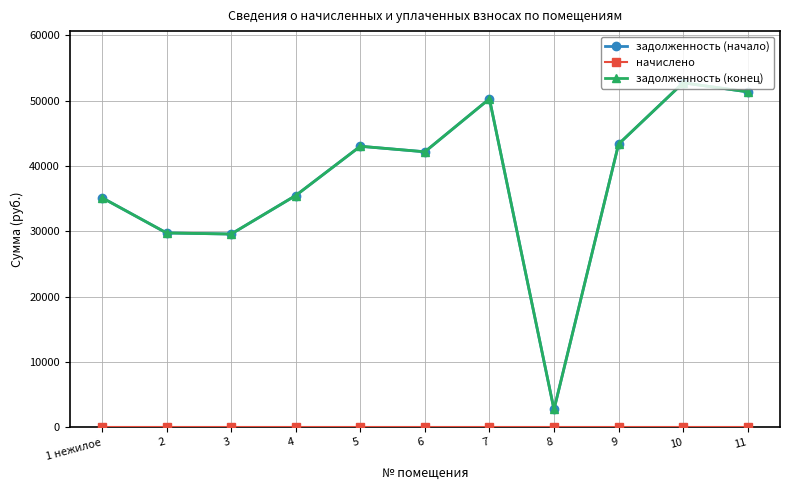

True or false: задолженность (конец) and задолженность (начало) intersect in this chart.

False